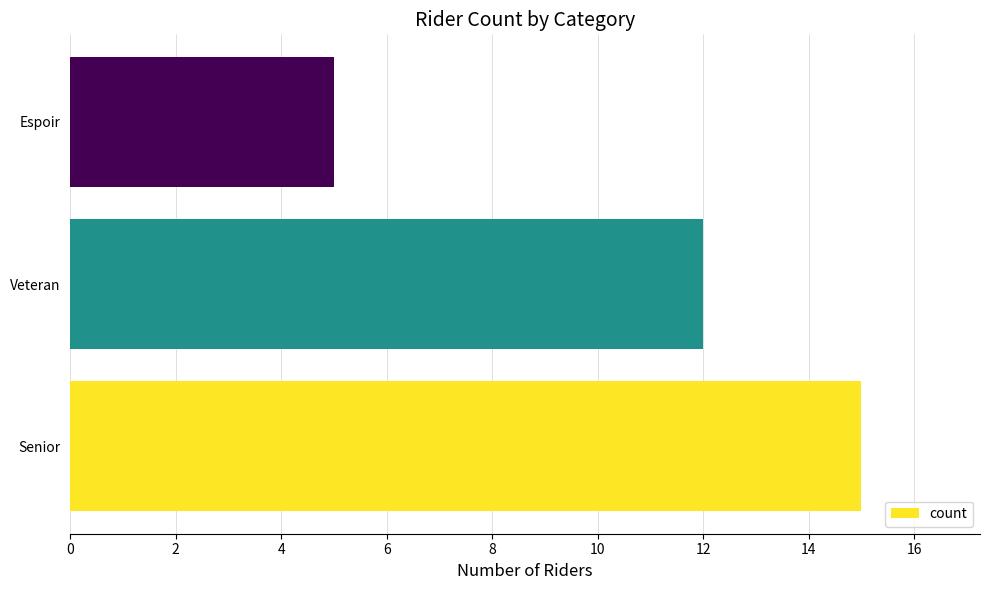

What is the sum of all values?

32